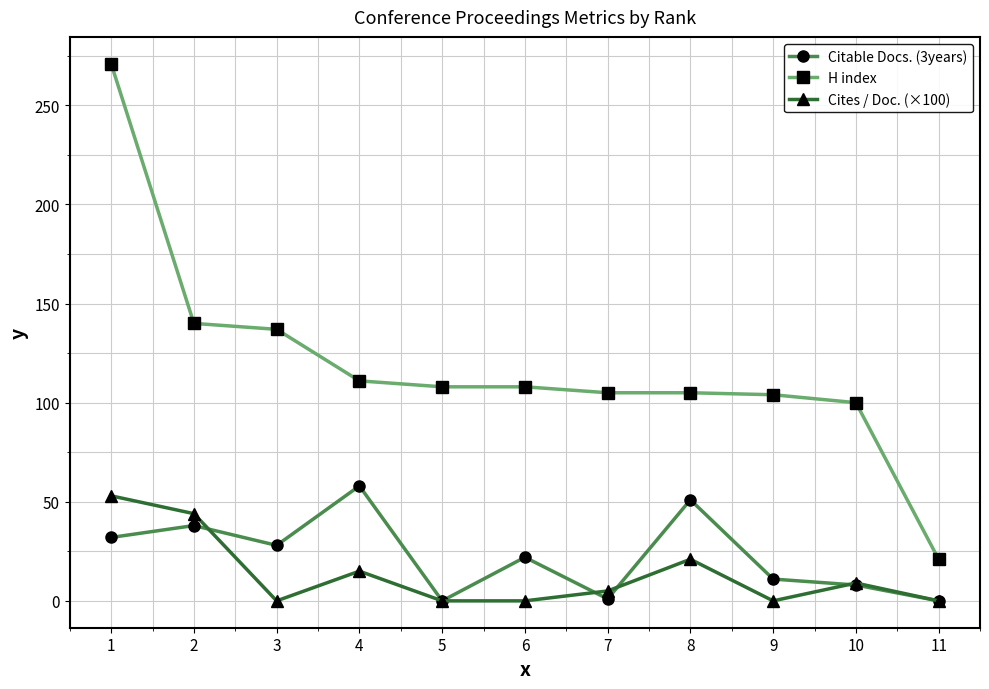

True or false: H index has a value of 94 at 1.

False